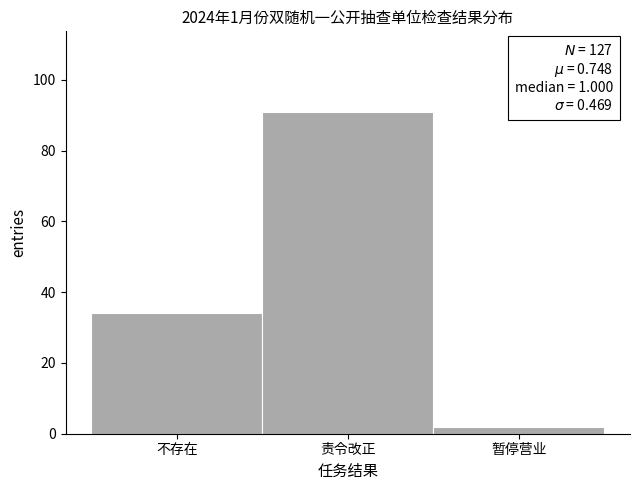

Reading right to left, what are all the values shown in this chart?

暂停营业=2	责令改正=91	不存在=34